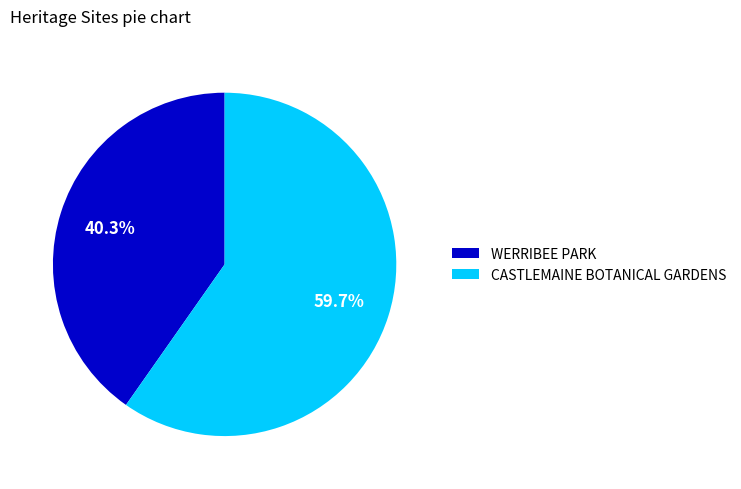

Is it true that CASTLEMAINE BOTANICAL GARDENS is 68% of the pie?

False